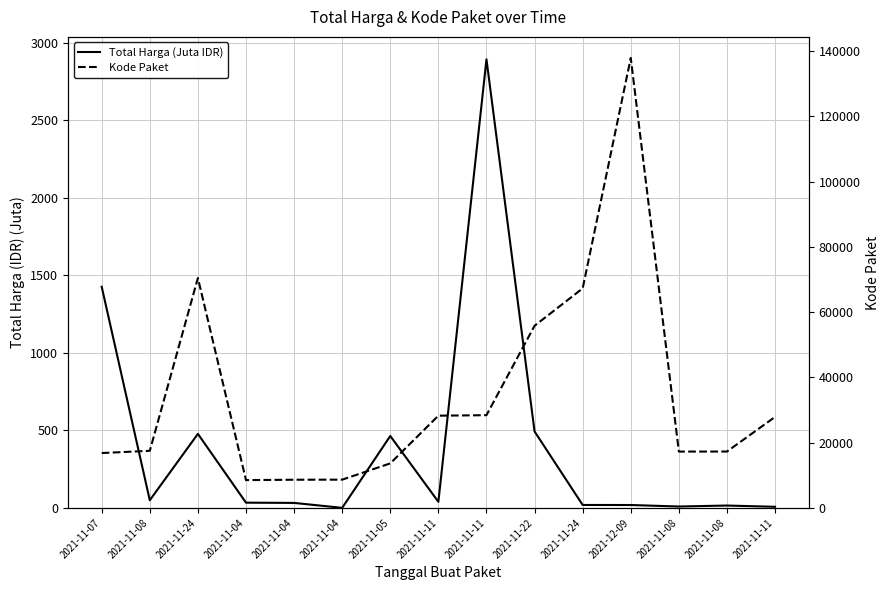

What is the lowest value of the Kode Paket series?

8530.0